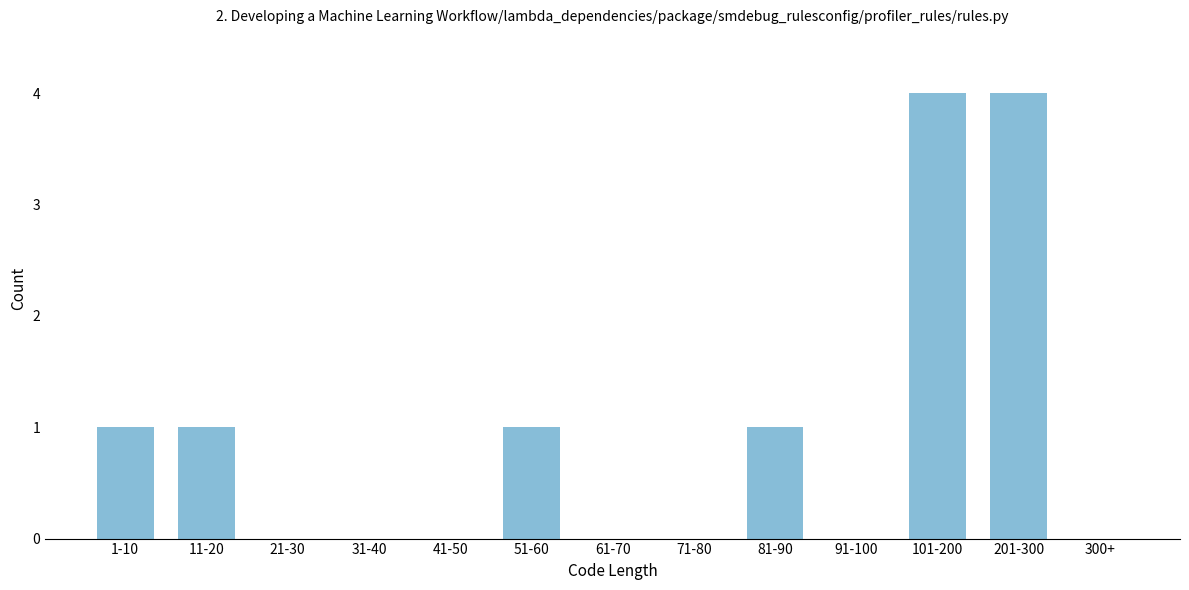

Reading right to left, extract all data points from this chart.

300+=0	201-300=4	101-200=4	91-100=0	81-90=1	71-80=0	61-70=0	51-60=1	41-50=0	31-40=0	21-30=0	11-20=1	1-10=1